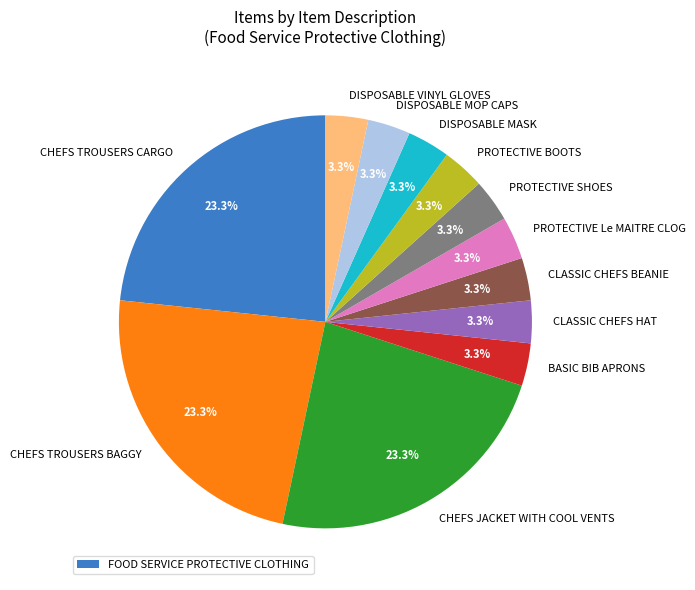

Approximately how many times larger is the value at CLASSIC CHEFS BEANIE compared to PROTECTIVE SHOES?

1.0